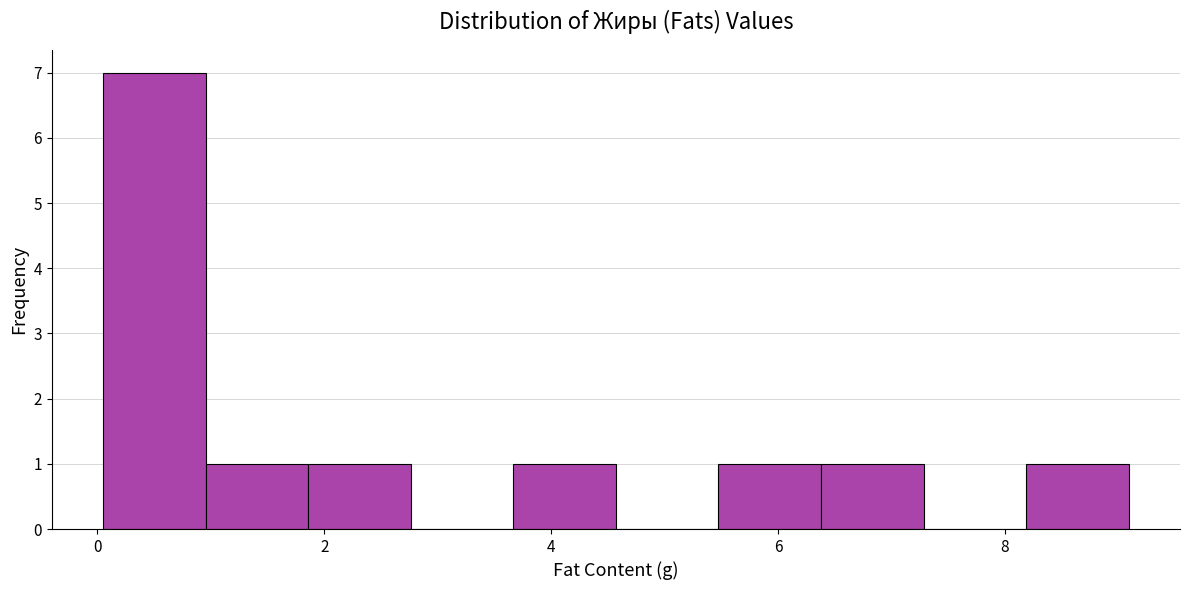

Which range on the x-axis has the tallest bar?

0.0 to 1.0